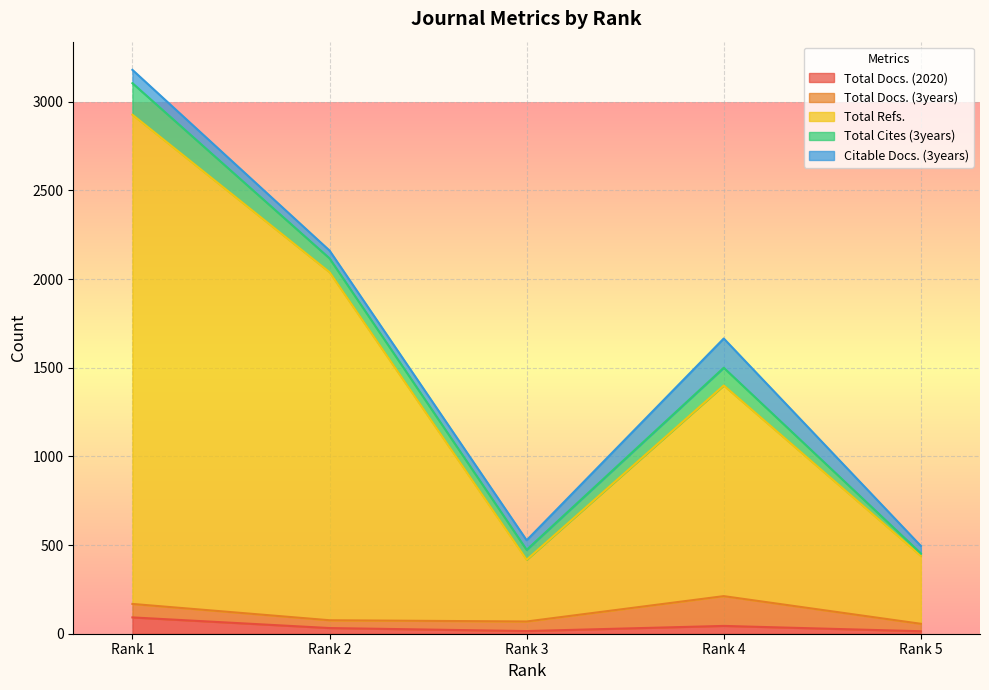

How many values in the Total Docs. (3years) series exceed 54?

2